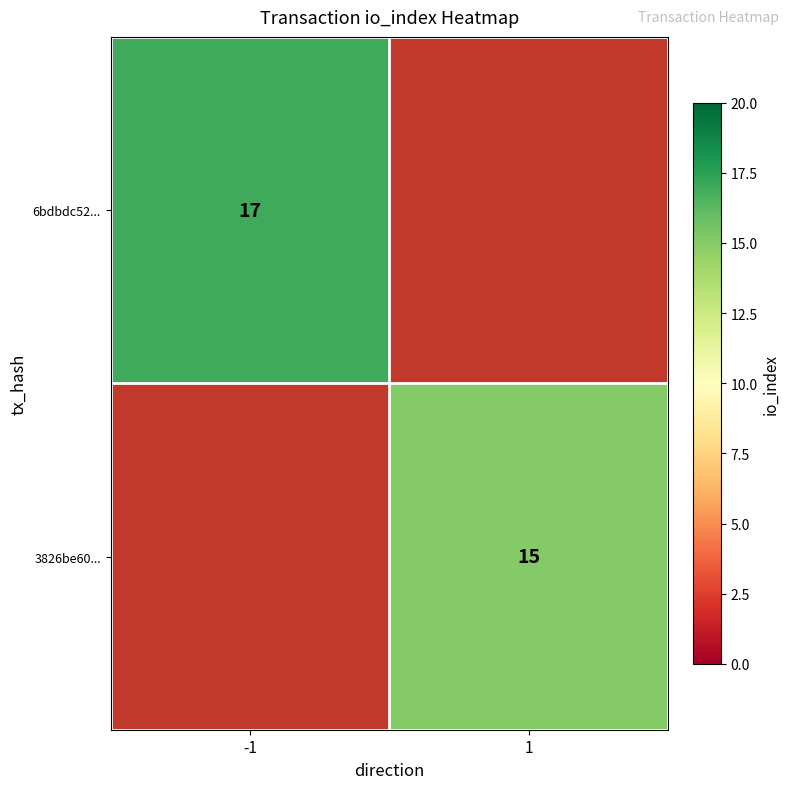

What is the maximum value shown in the chart?

17.0